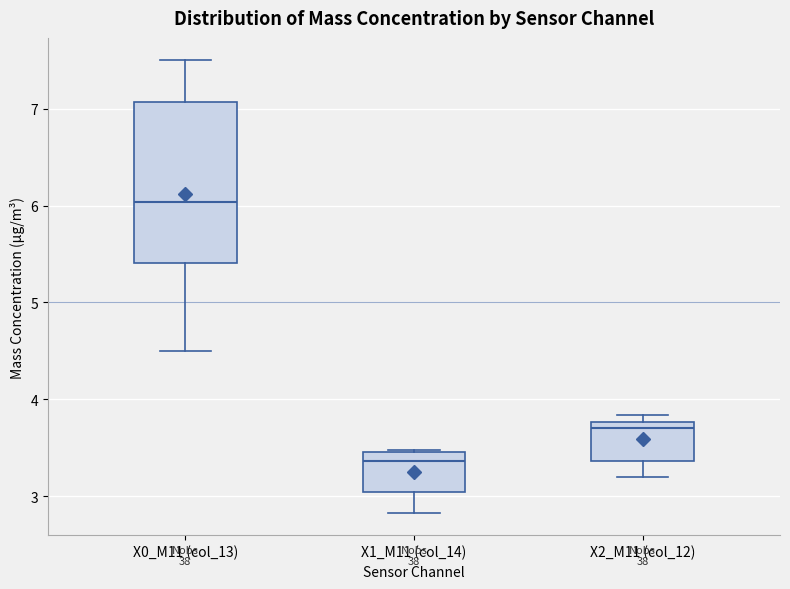

Reading left to right, read every box against the y-axis: the position of its median line, the range the box covers, and the ends of its whiskers. The values are not printed on the chart, so give them approximately, as read against the axis.

X0_M11 (col_13): median 6.0, box 5.4 to 7.1, whiskers 4.5 to 7.5
X1_M11 (col_14): median 3.4, box 3.0 to 3.5, whiskers 2.8 to 3.5
X2_M11 (col_12): median 3.7, box 3.4 to 3.8, whiskers 3.2 to 3.8 (just above the box's upper edge)